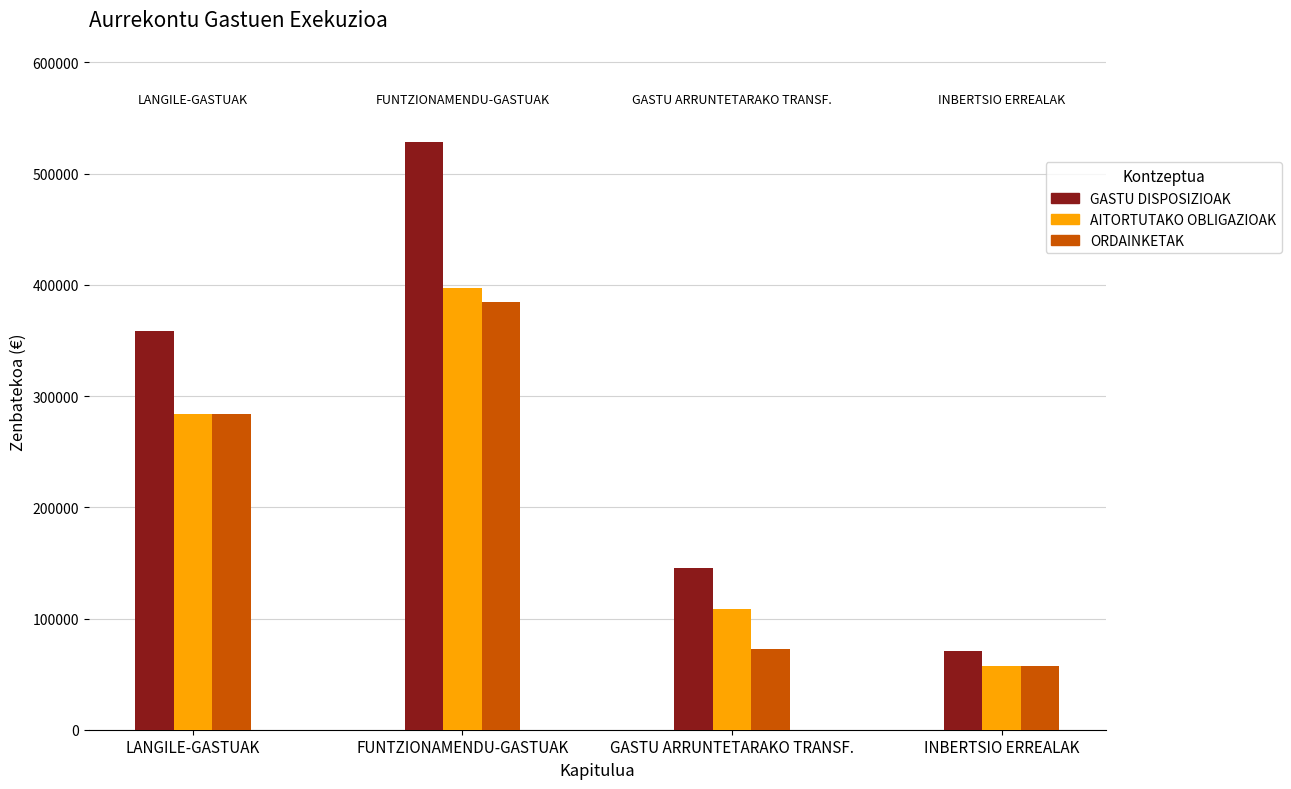

Rank the categories by ORDAINKETAK value from highest to lowest.

FUNTZIONAMENDU-GASTUAK, LANGILE-GASTUAK, GASTU ARRUNTETARAKO TRANSF., INBERTSIO ERREALAK